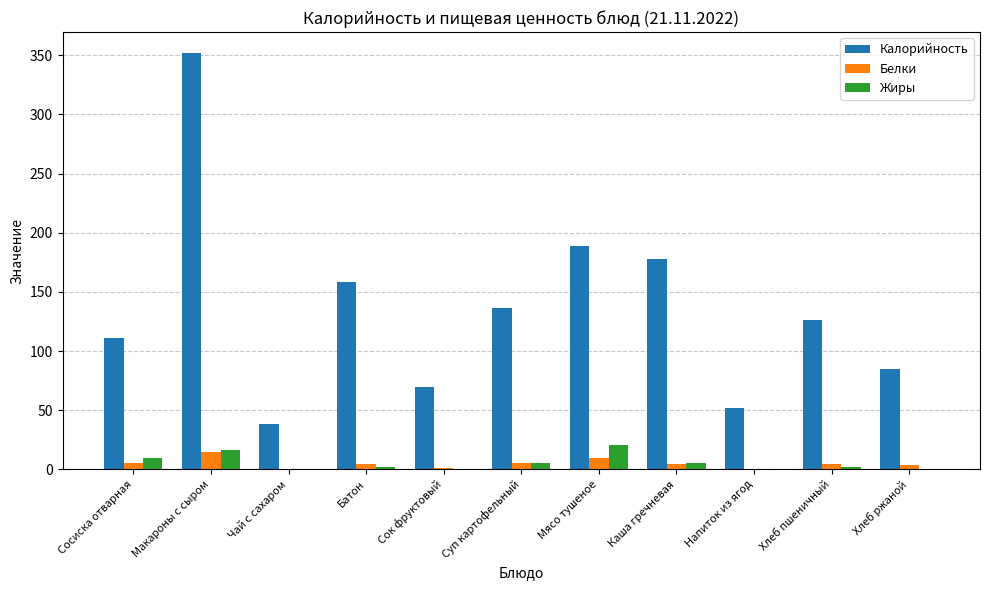

What is the sum of all Жиры values?

60.7